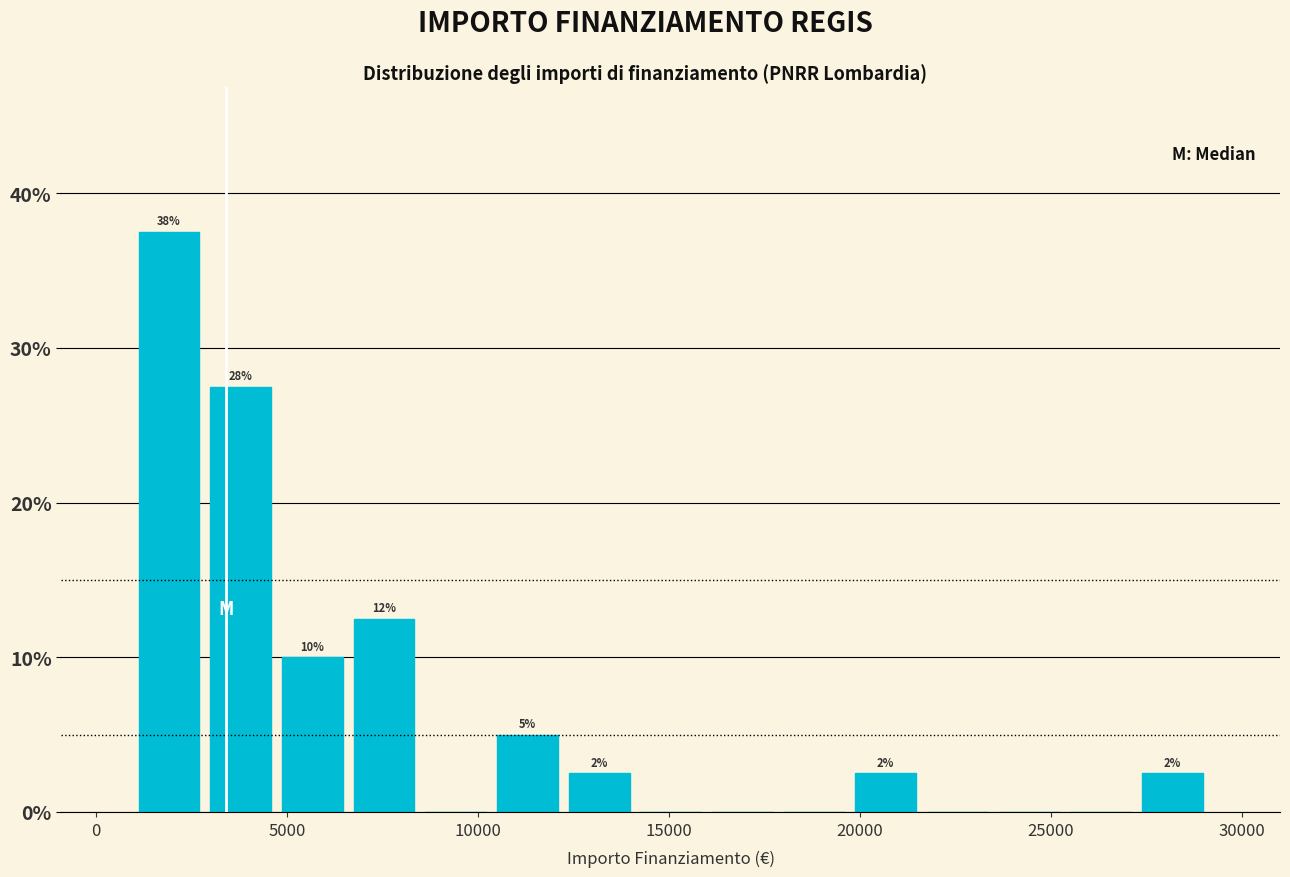

Read against the x-axis, roughly where is the centre of the tallest bar?

2000